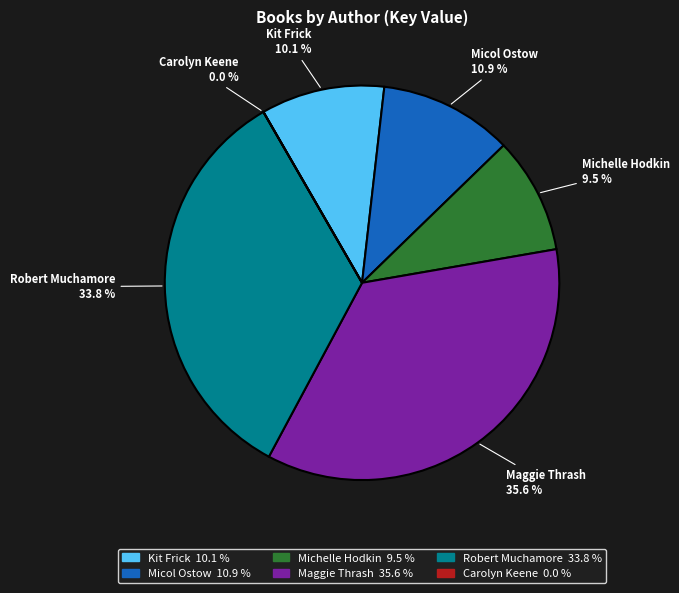

Which category has the biggest portion of the pie?

Maggie Thrash